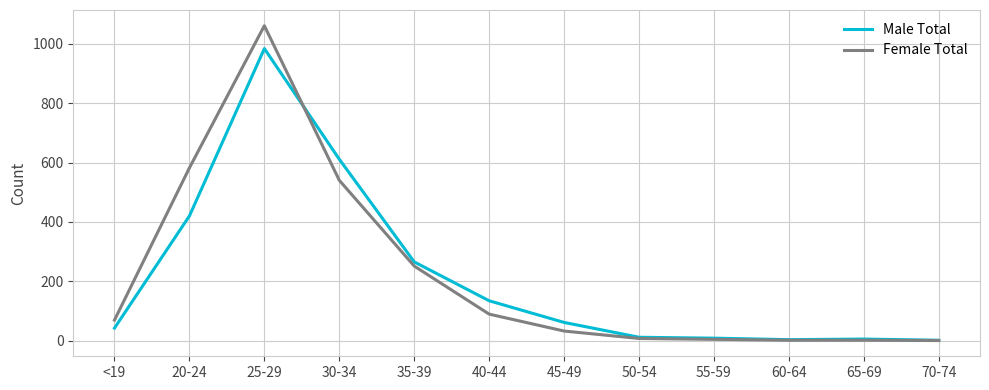

The value of Female Total at 35-39 is 251. True or false?

True